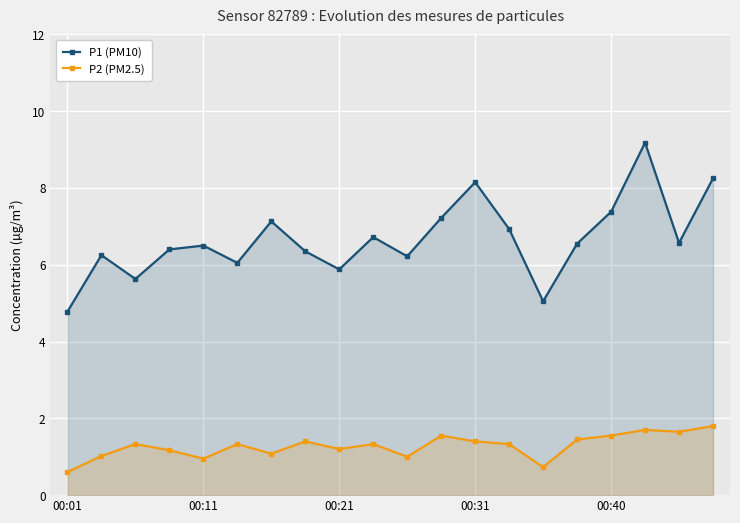

True or false: P2 (PM2.5) and P1 (PM10) cross at least once.

False